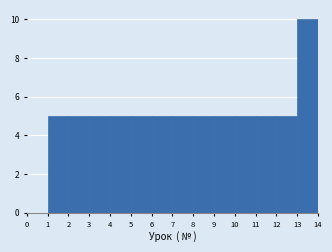

Over which range of the x-axis is the bar tallest?

13 to 14